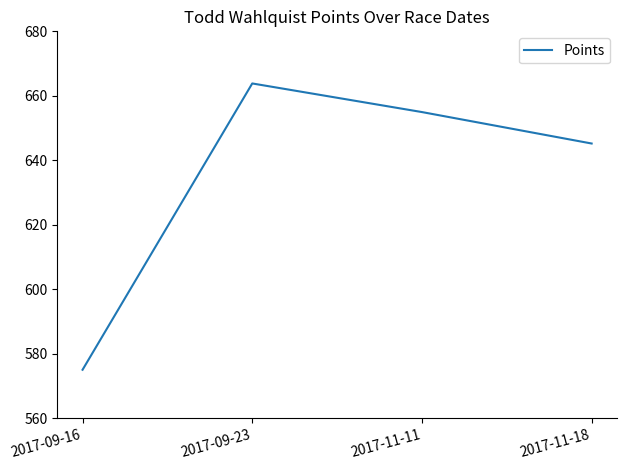

How many values exceed 654?

2